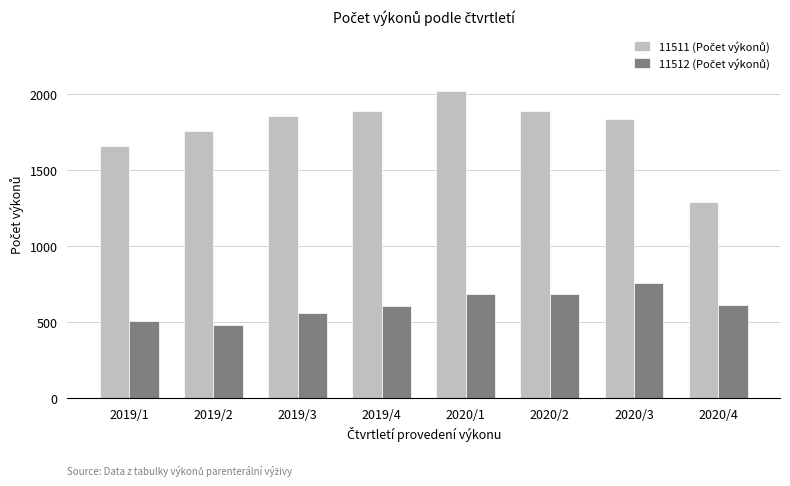

Count the number of categories in the chart.

8